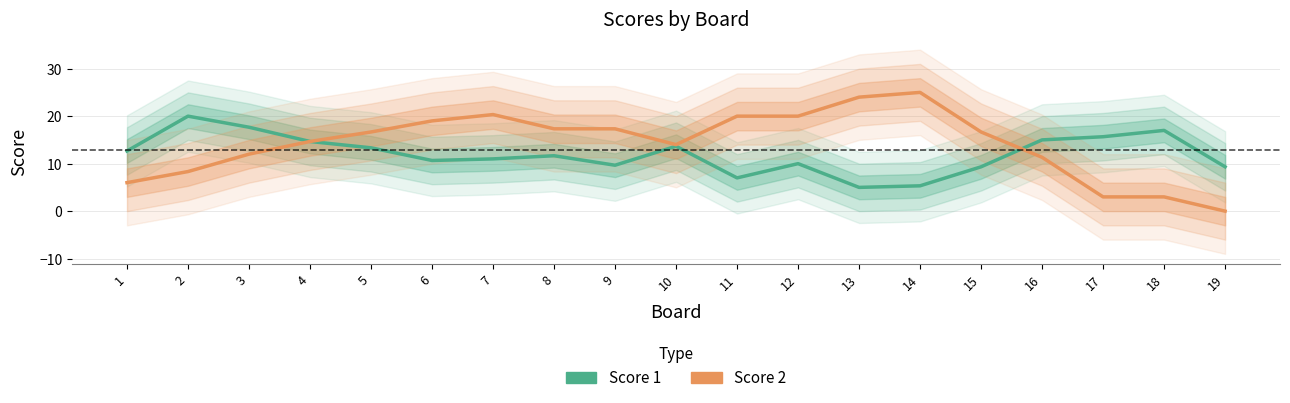

What is the sum of the Score 1 values at 9 and 4?

24.3